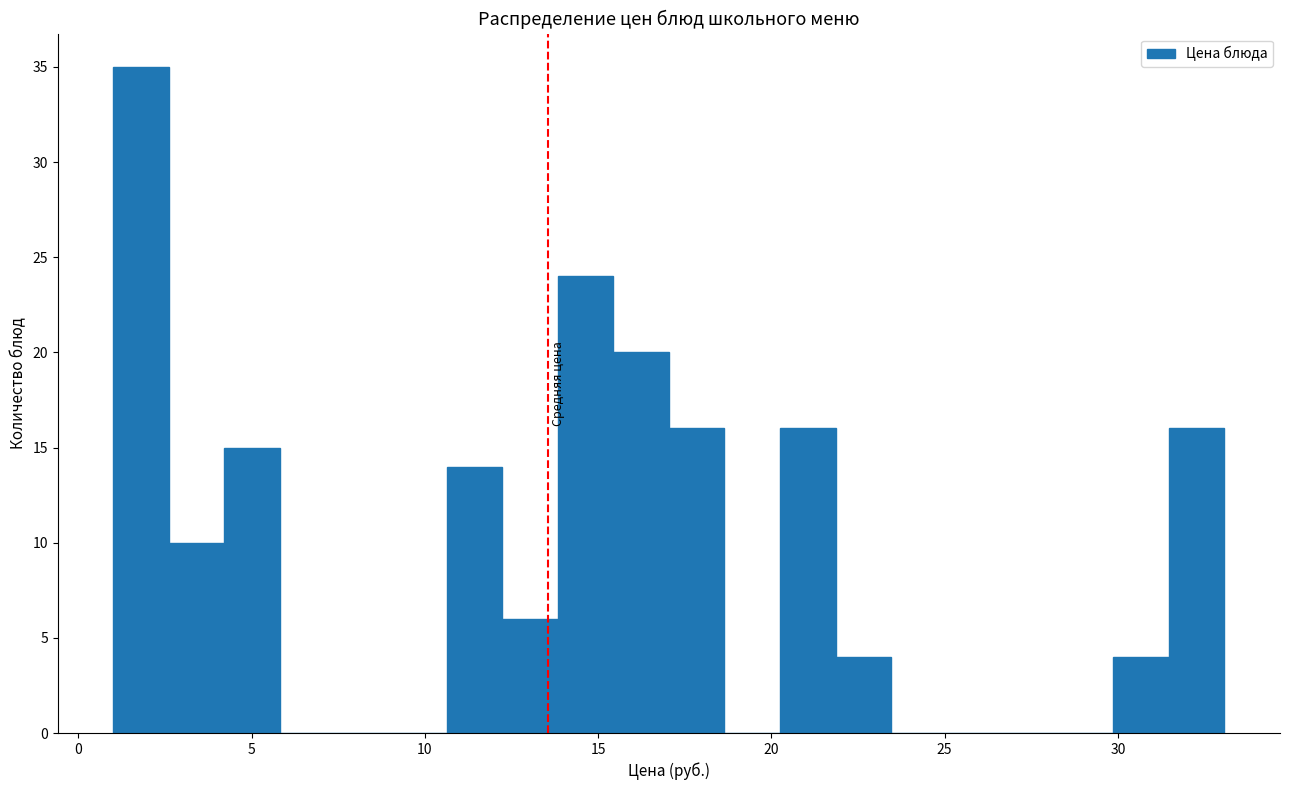

Read against the x-axis, roughly where is the centre of the tallest bar?

2.0